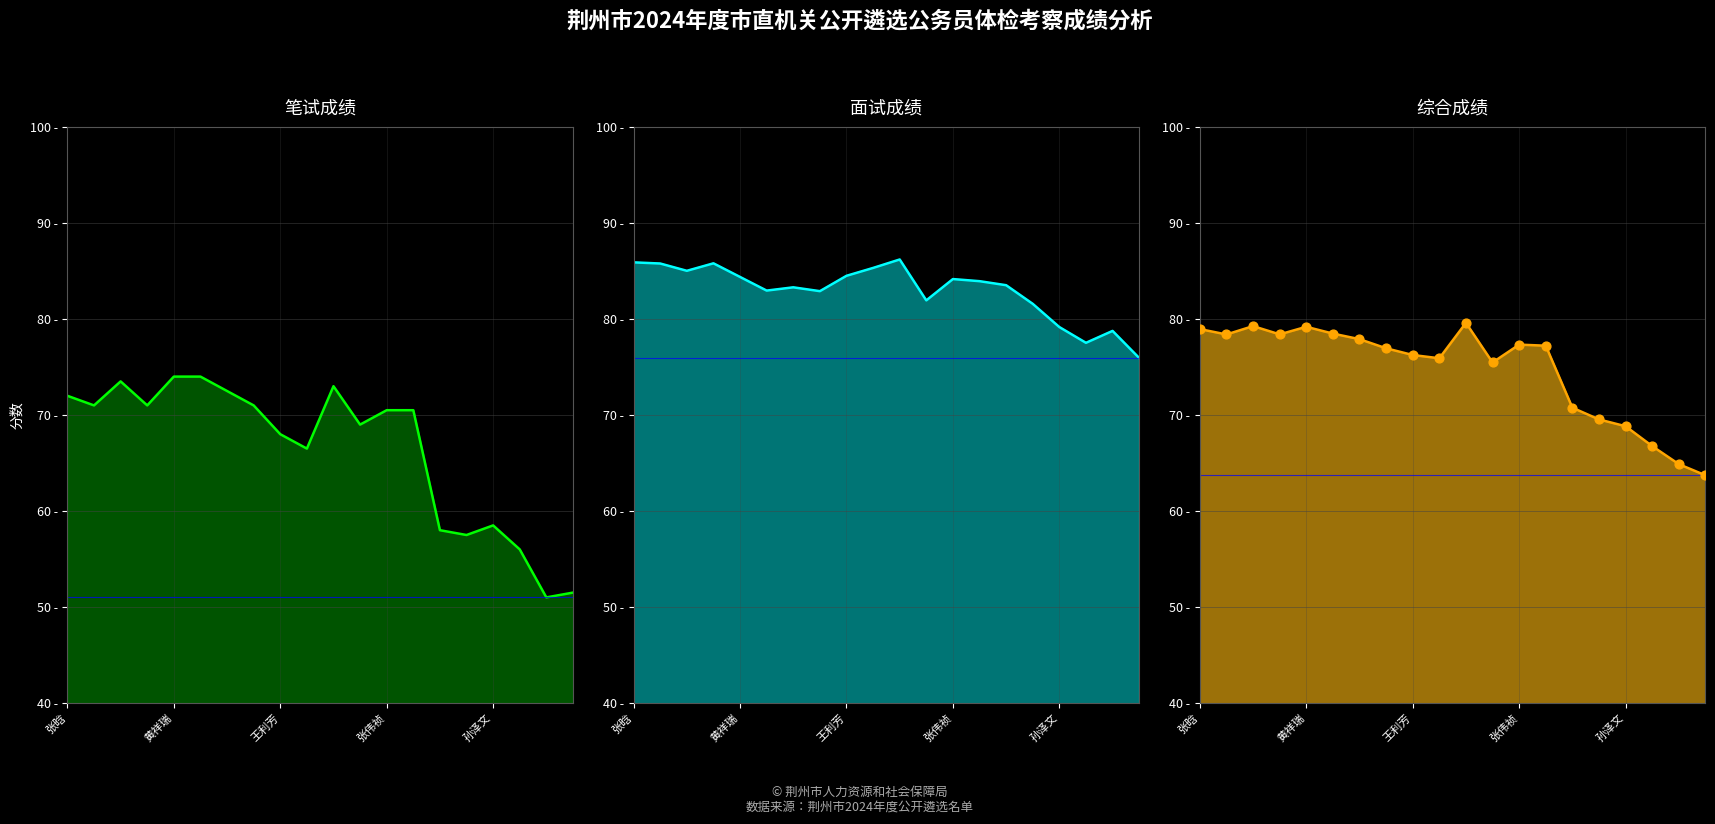

Which series contains the lowest Y value?

笔试成绩 线